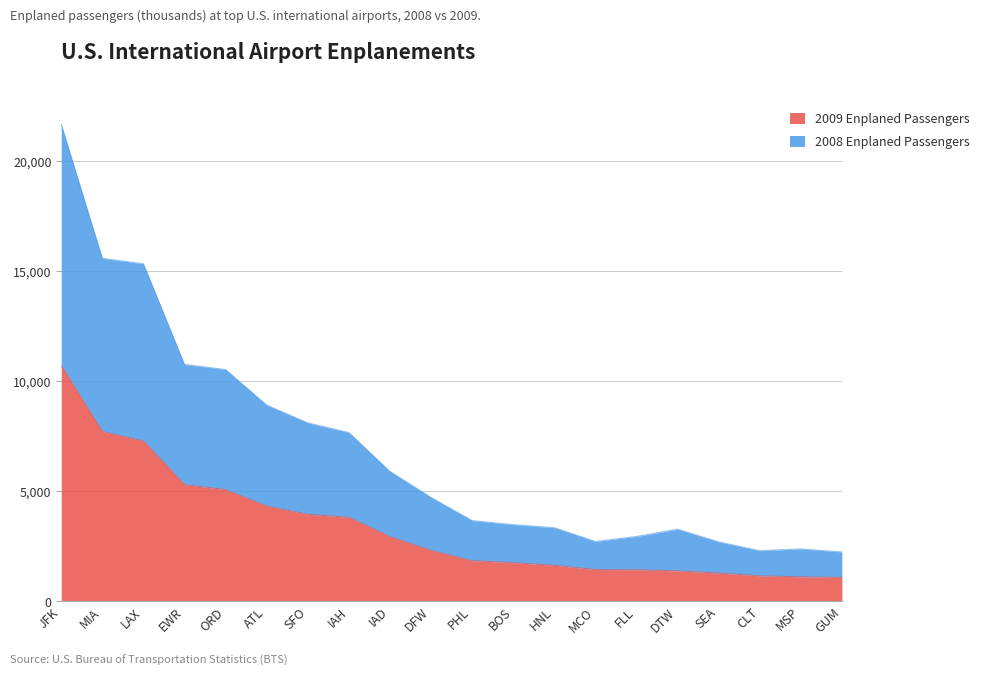

Rank the categories by 2009 Enplaned Passengers value from lowest to highest.

GUM, MSP, CLT, SEA, DTW, FLL, MCO, HNL, BOS, PHL, DFW, IAD, IAH, SFO, ATL, ORD, EWR, LAX, MIA, JFK